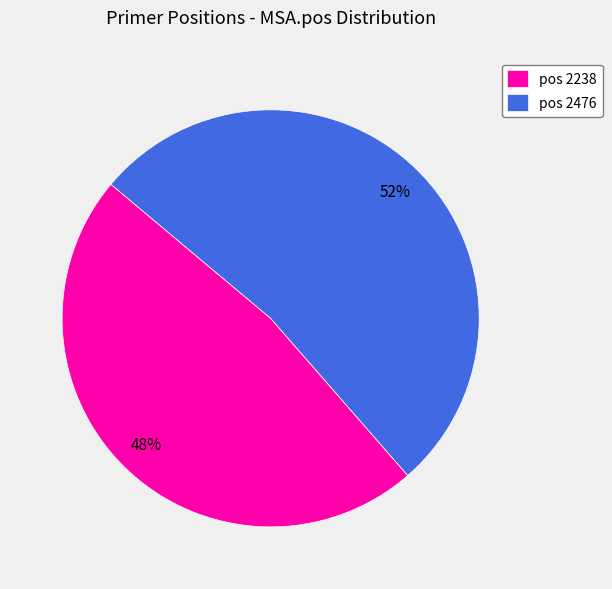

Rank the categories by value from lowest to highest.

pos 2238, pos 2476